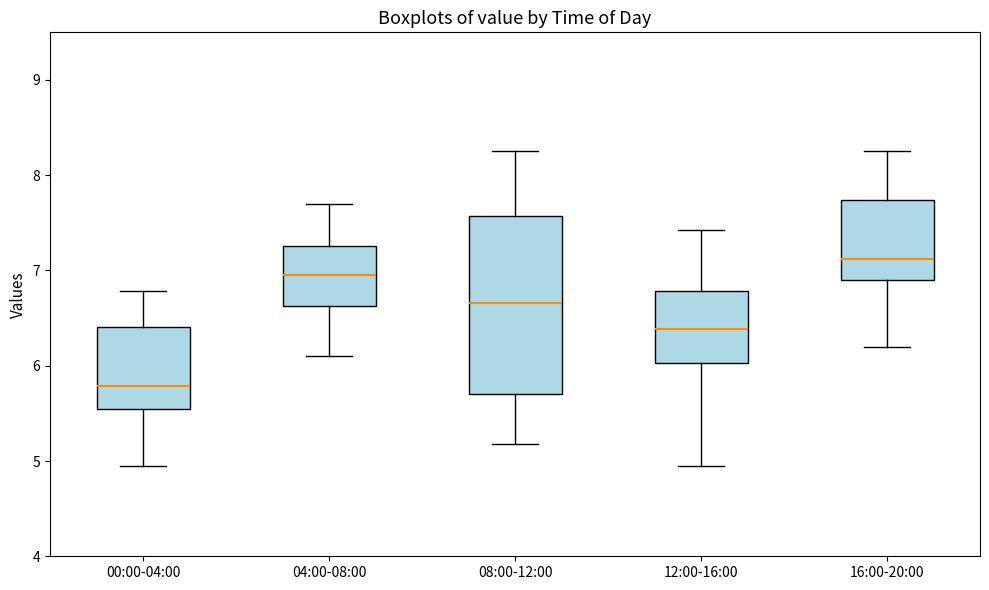

Which box has the highest median line?

16:00-20:00